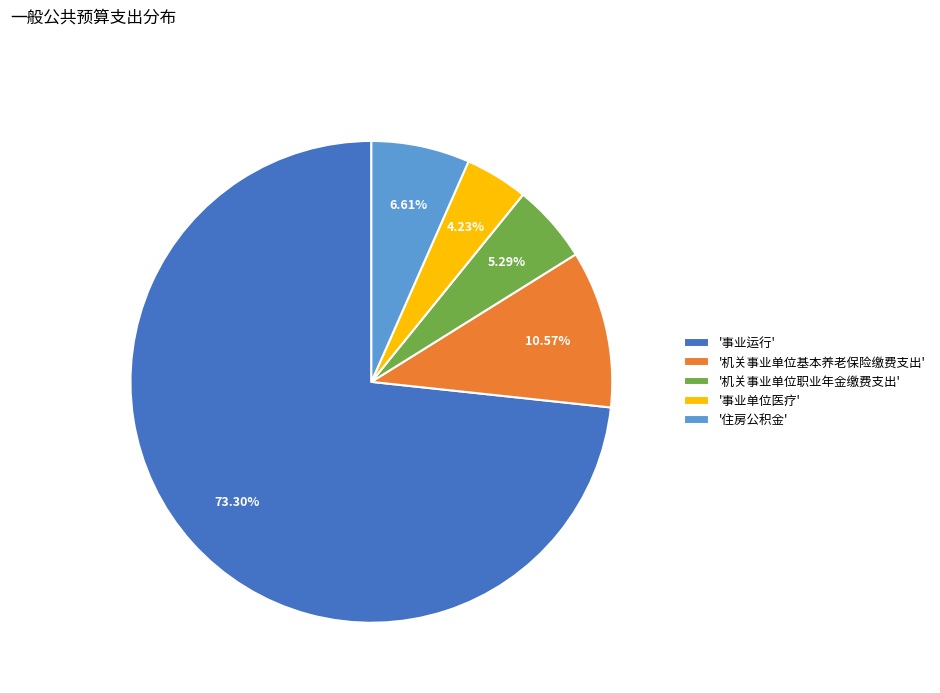

Count the number of slices in the pie.

5